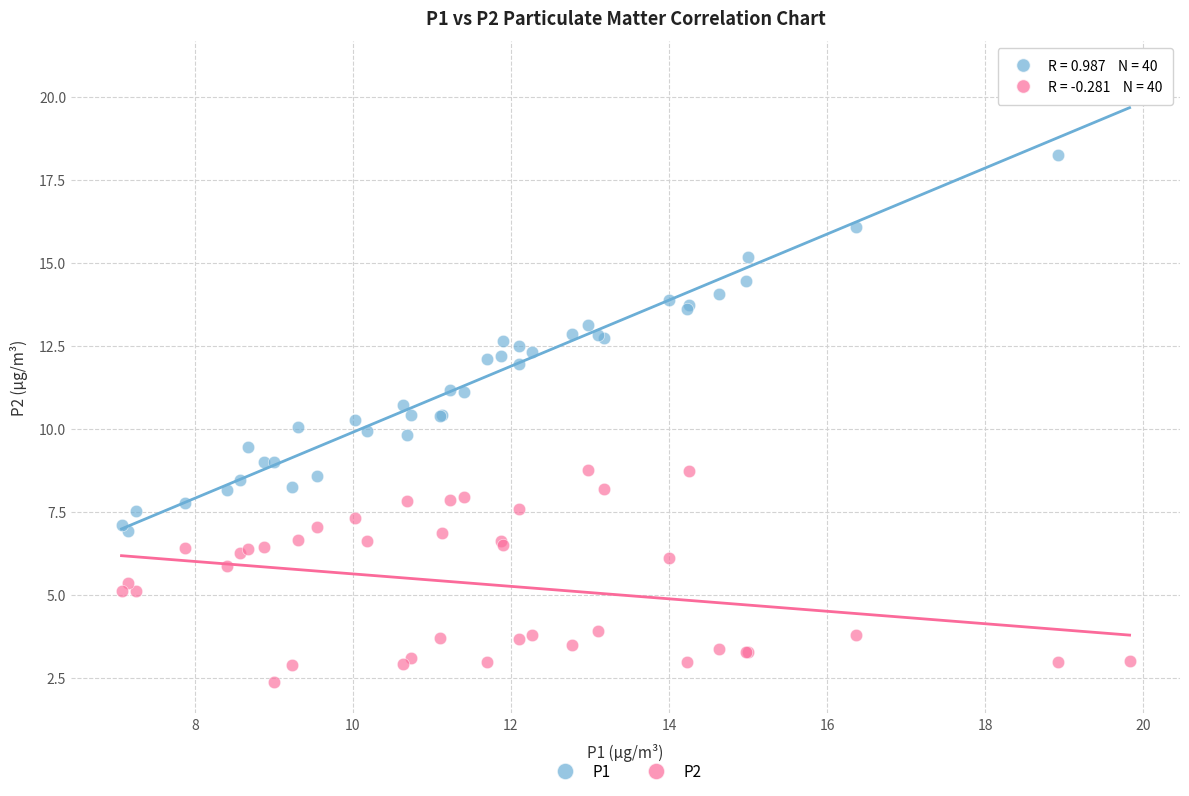

Which series contains the highest Y value?

P1